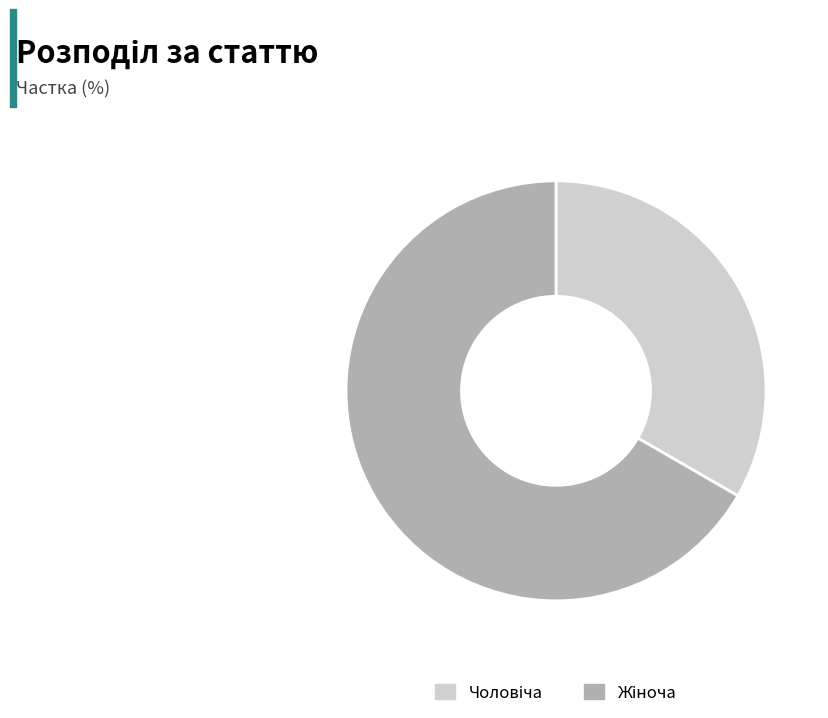

Does any single category account for the majority?

Yes